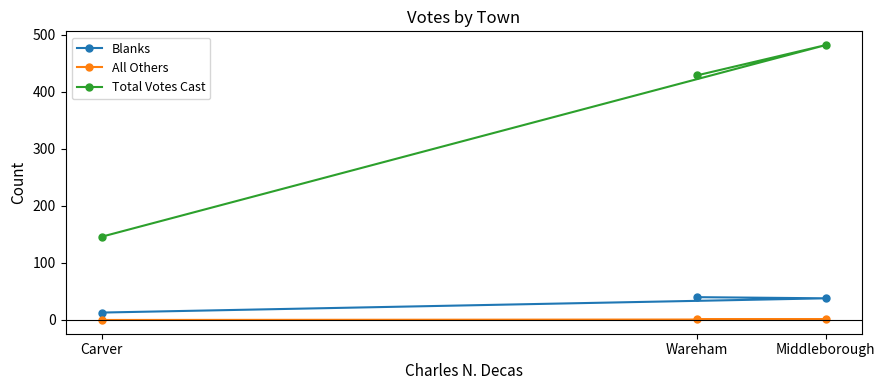

What are all the series names shown in the legend?

Blanks, All Others, Total Votes Cast